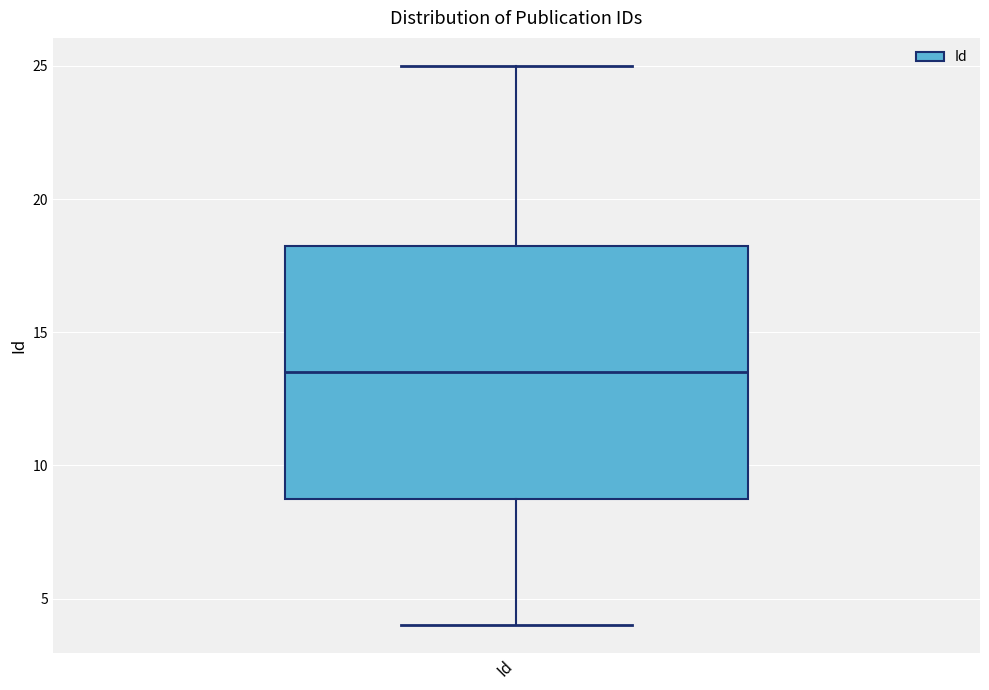

Where does the lower whisker of the box for Id end on the y-axis? The values are not printed on the chart, so give them approximately, as read against the axis.

4.0